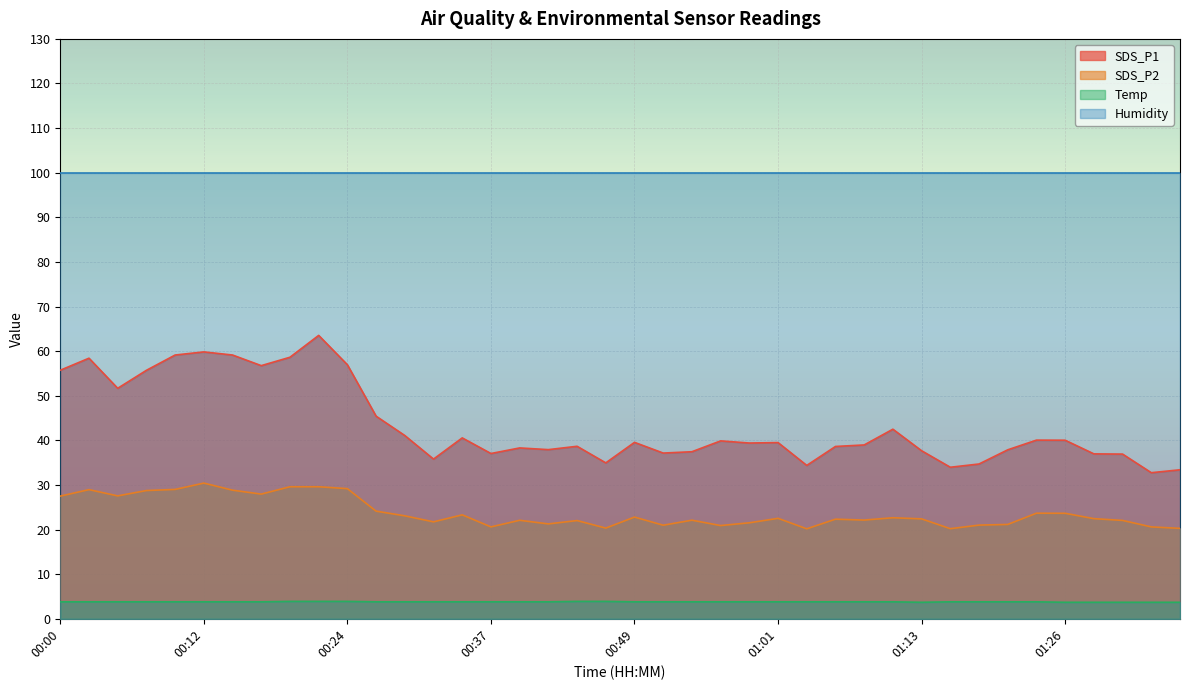

Which series has the largest total across all categories?

Humidity